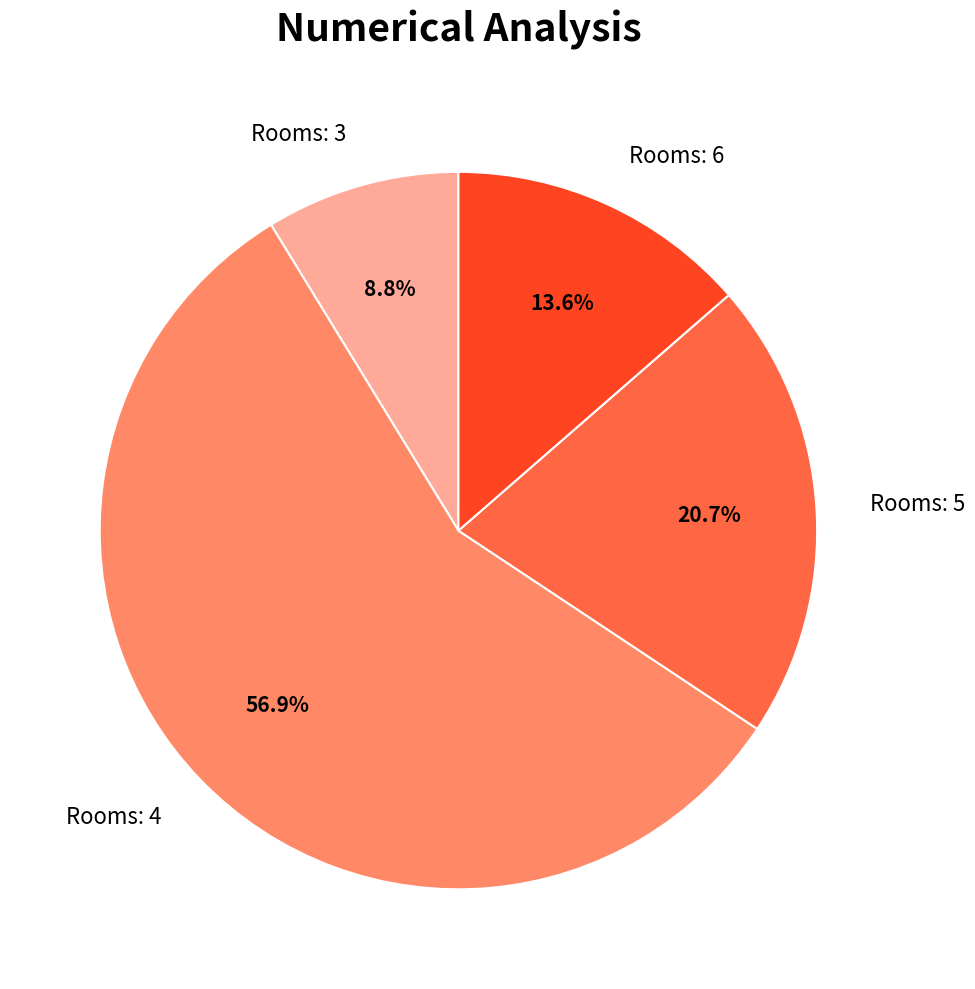

How many segments does this pie chart have?

4